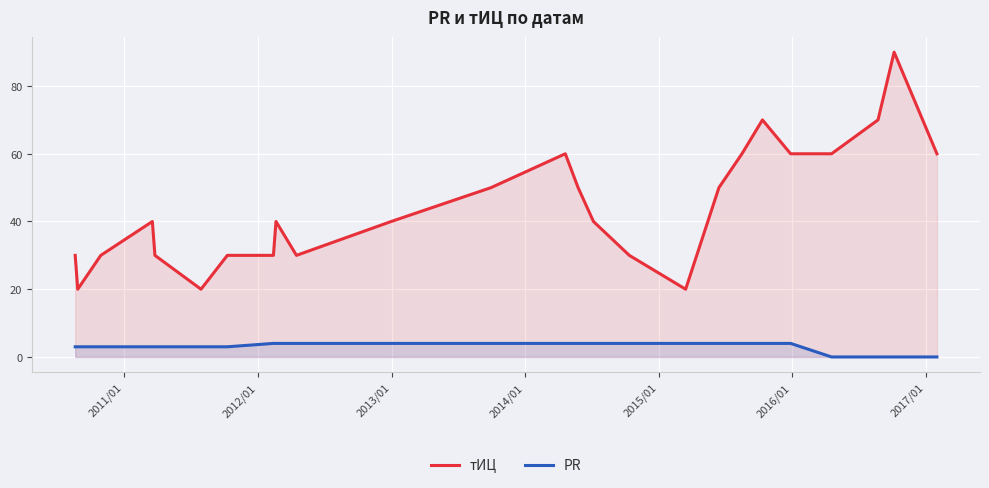

List the series in order of their overall mean, lowest first.

PR, тИЦ